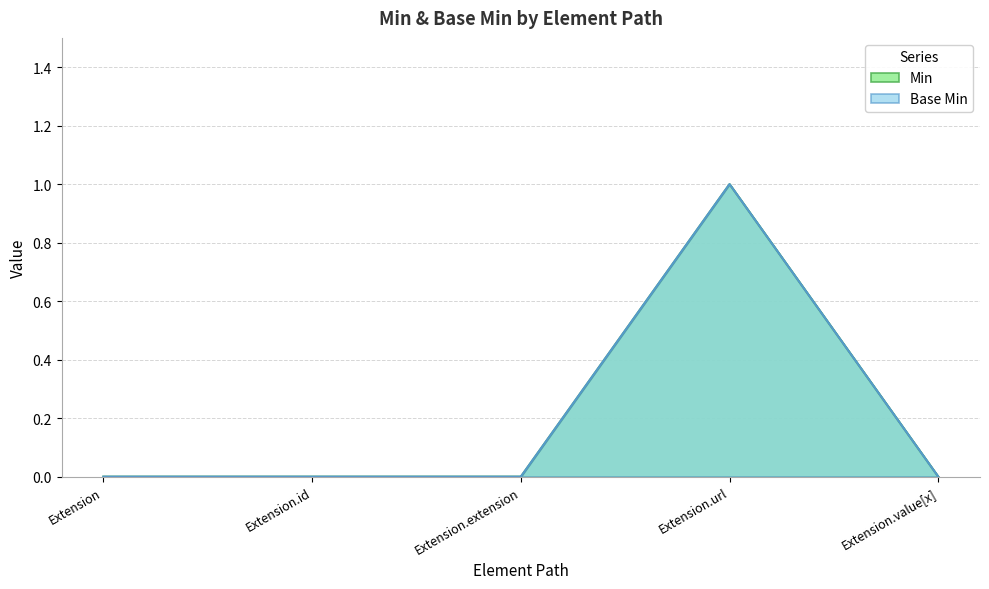

How many data points does each series have?

5